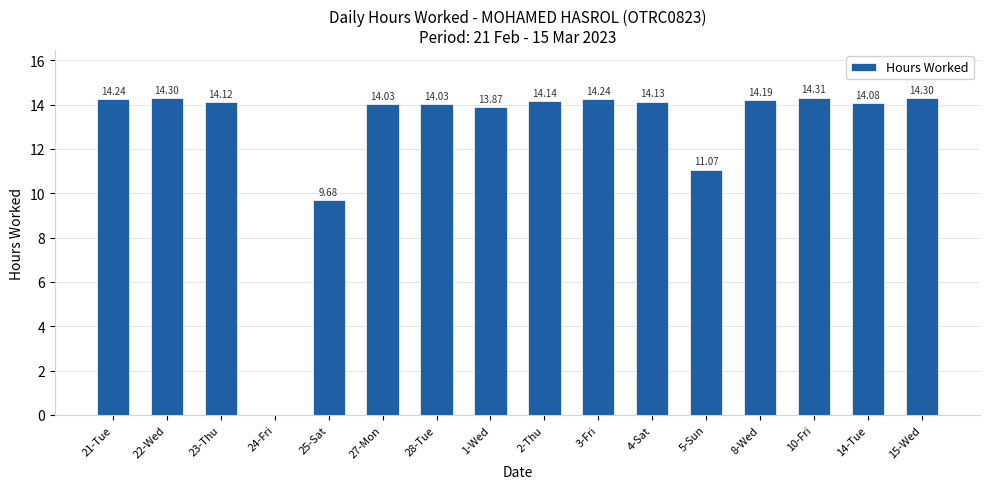

What is the ratio of the value at 28-Tue to the value at 3-Fri?

1.0